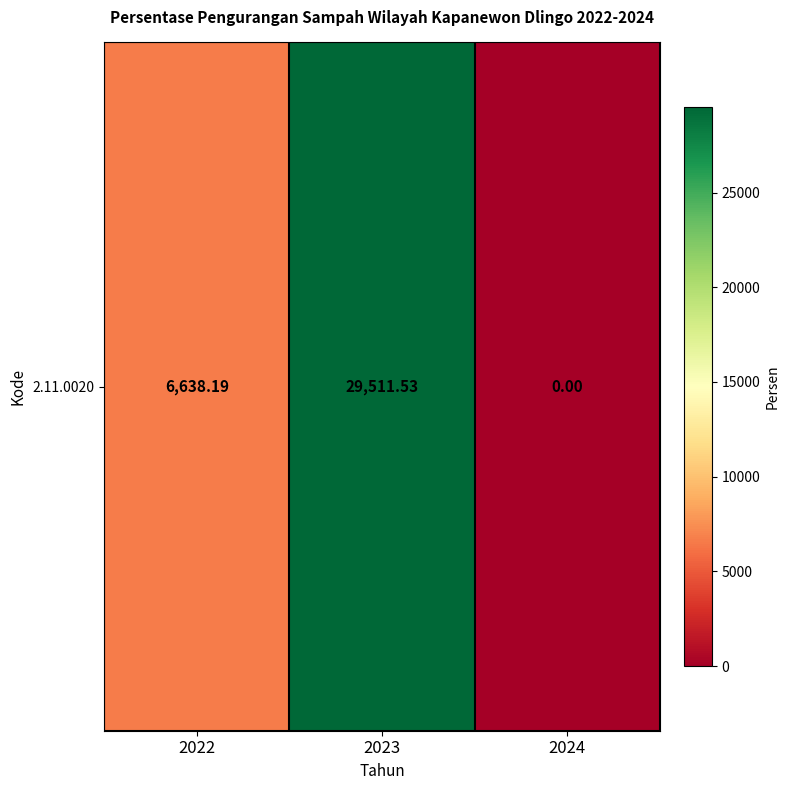

At which category does the chart reach its peak across all series?

2023